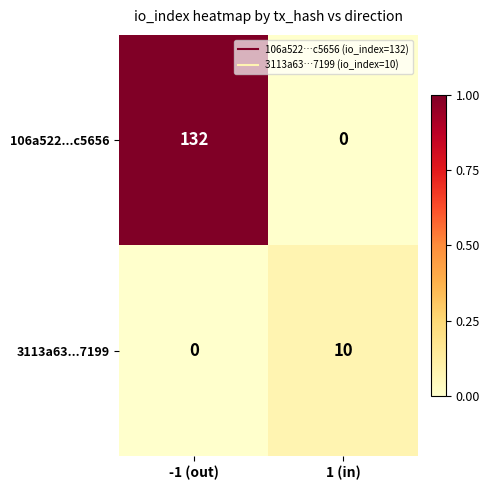

The 3113a63...7199 series shows 0 at -1 (out). True or false?

True